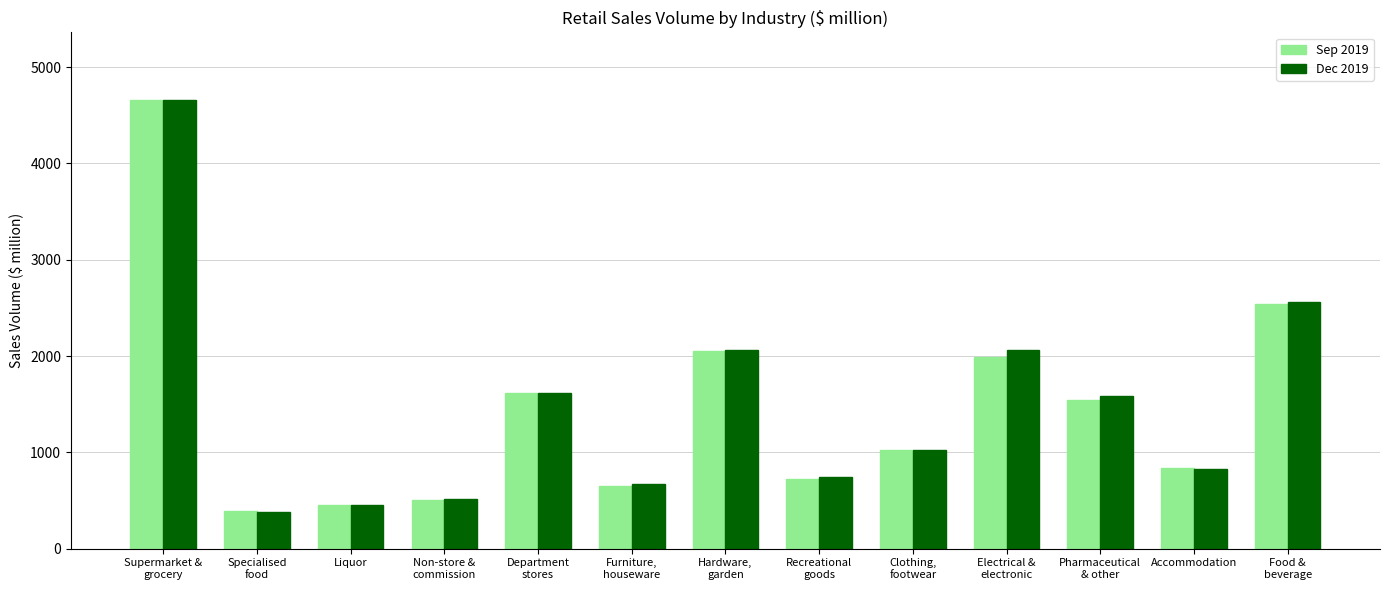

What are all the series names shown in the legend?

Sep 2019, Dec 2019